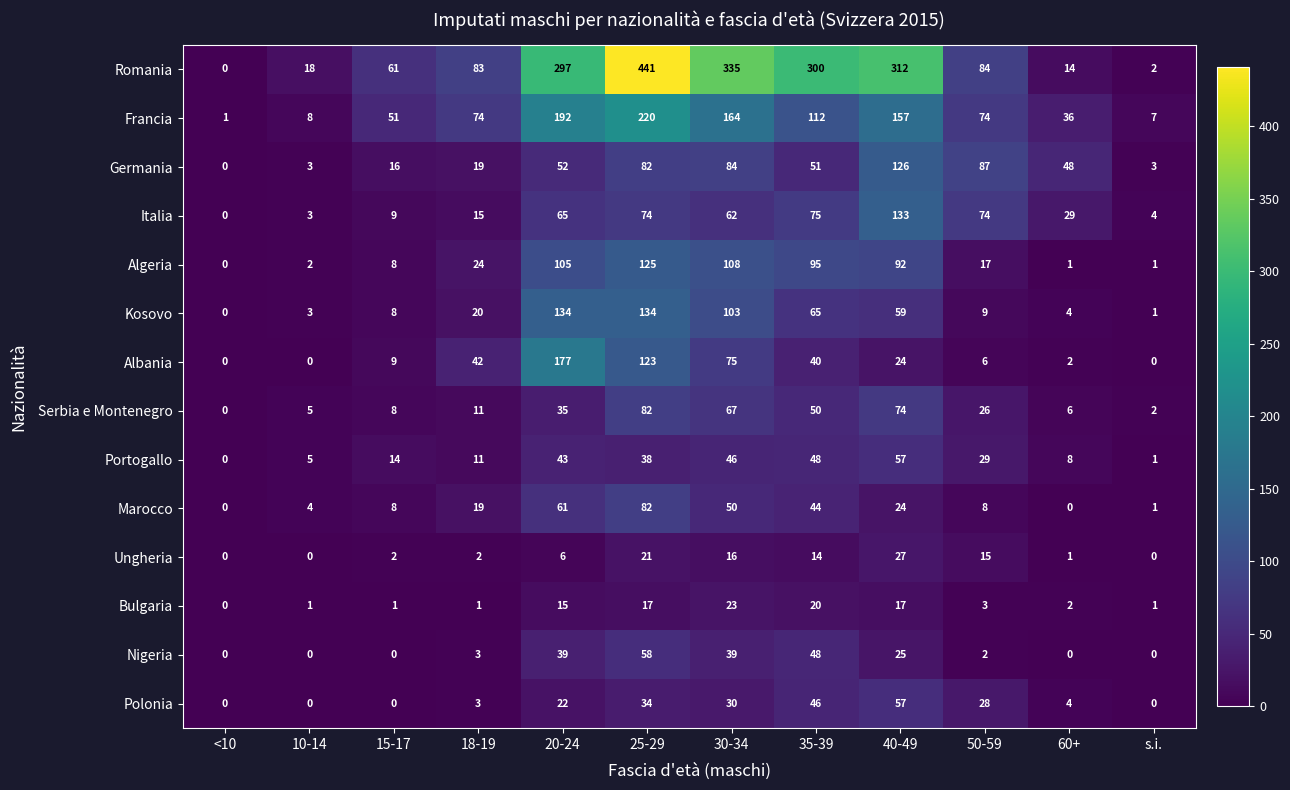

At which label does Bulgaria reach its peak?

30-34